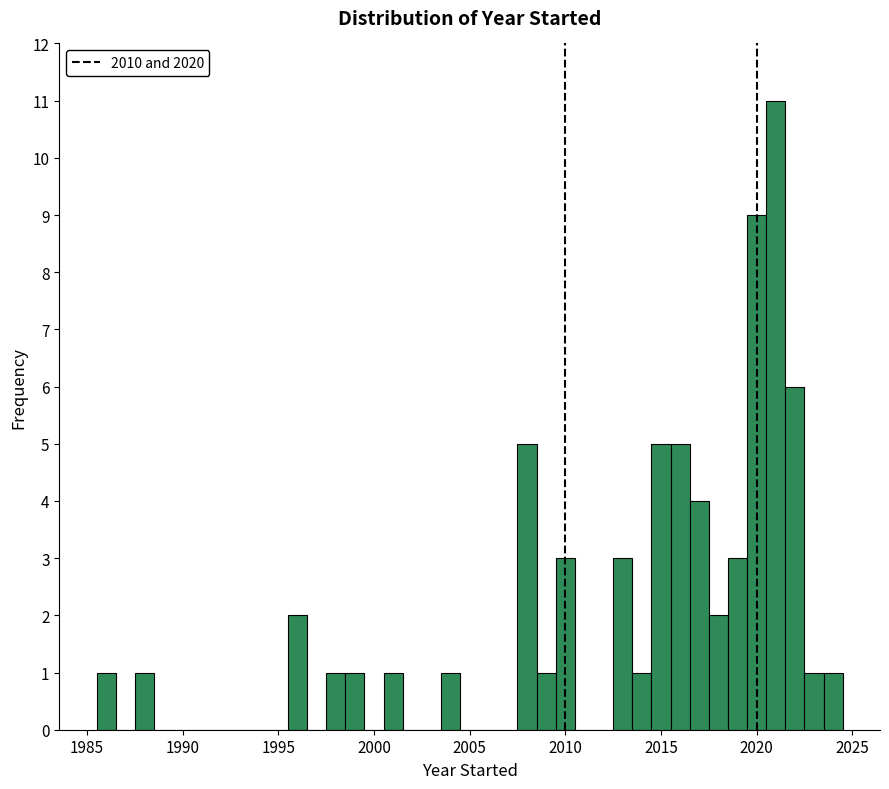

Read against the x-axis, roughly where is the centre of the tallest bar?

2021.0